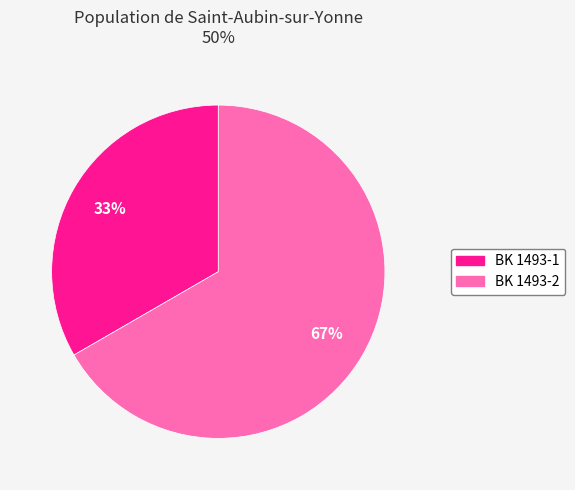

Combined, do BK 1493-1 and BK 1493-2 account for over 50%?

Yes